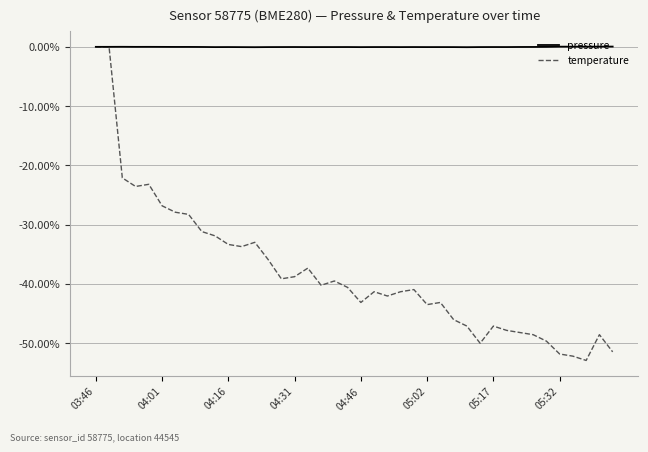

Which series has the largest range (max minus min)?

temperature